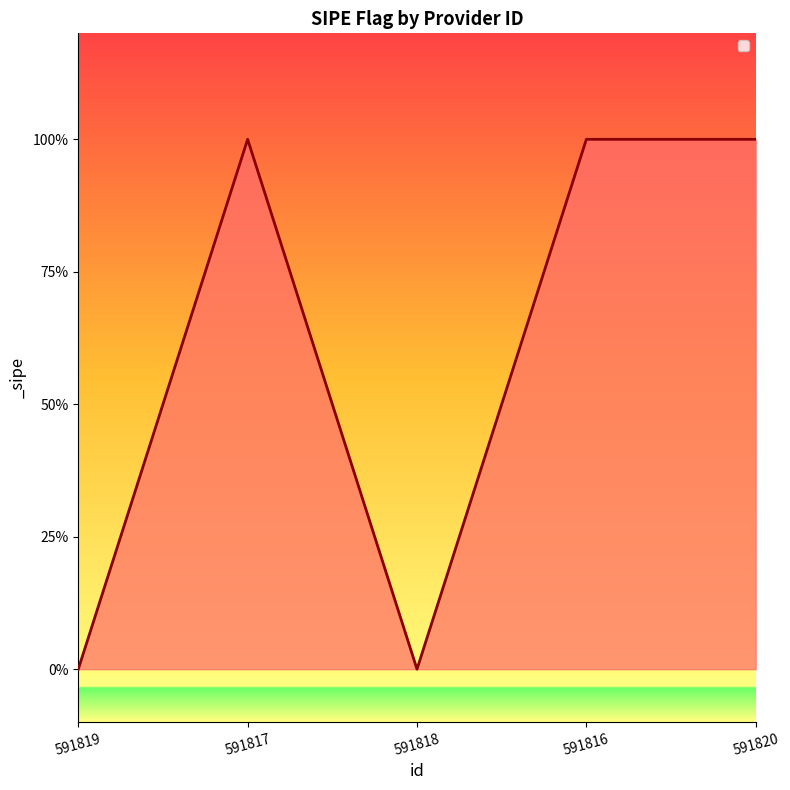

Does the chart display data point markers on the line(s)?

No